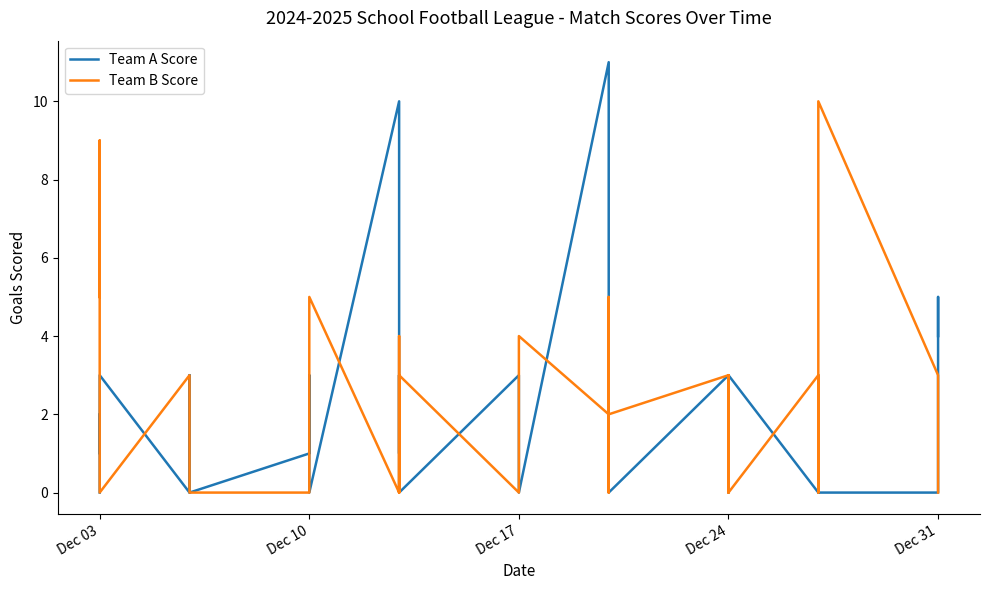

True or false: Team A Score has more than 0 interior local peaks.

True